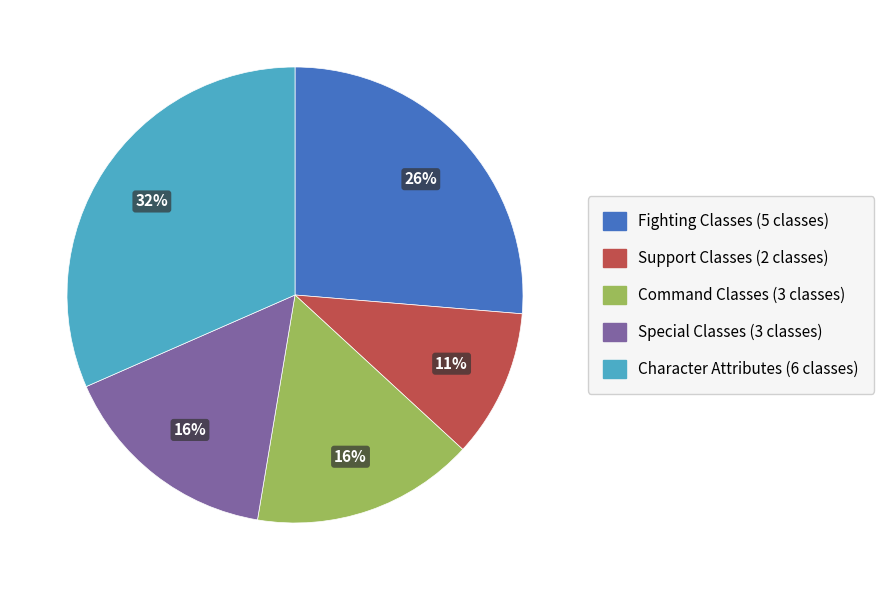

Combined, do Support Classes and Command Classes account for over 50%?

No